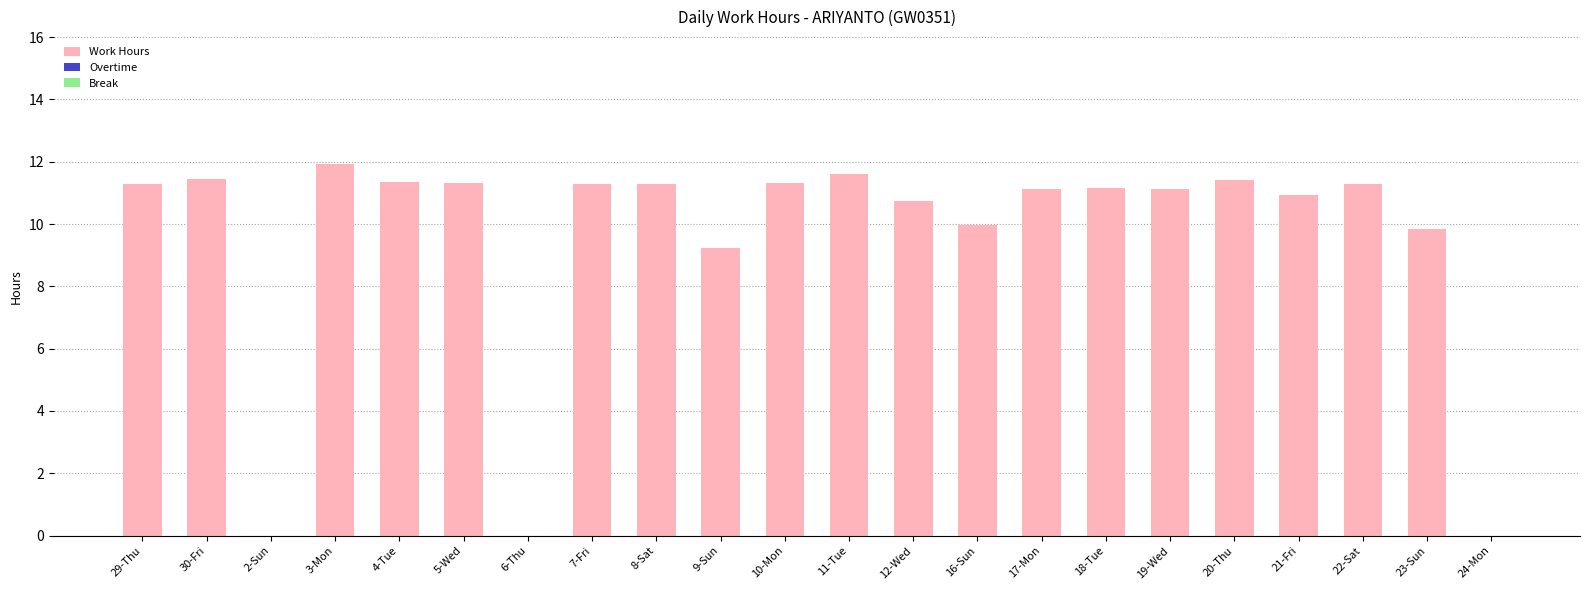

At which category does the chart reach its peak across all series?

3-Mon